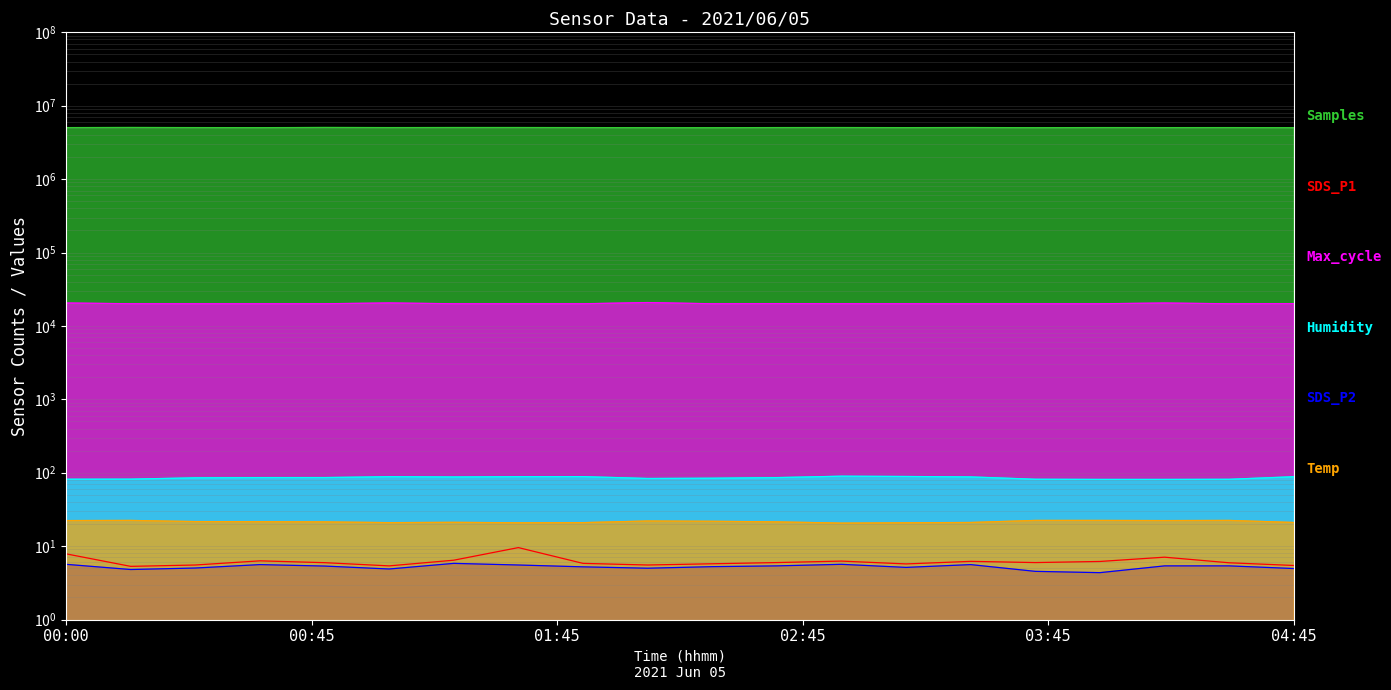

True or false: Temp has a value of 22.3 at 00:00.

True